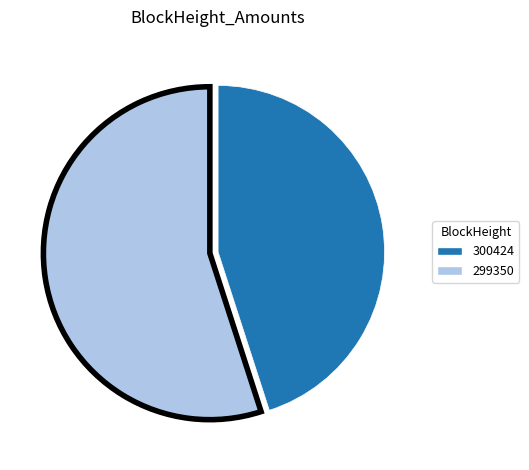

Rank the categories by value from highest to lowest.

299350, 300424